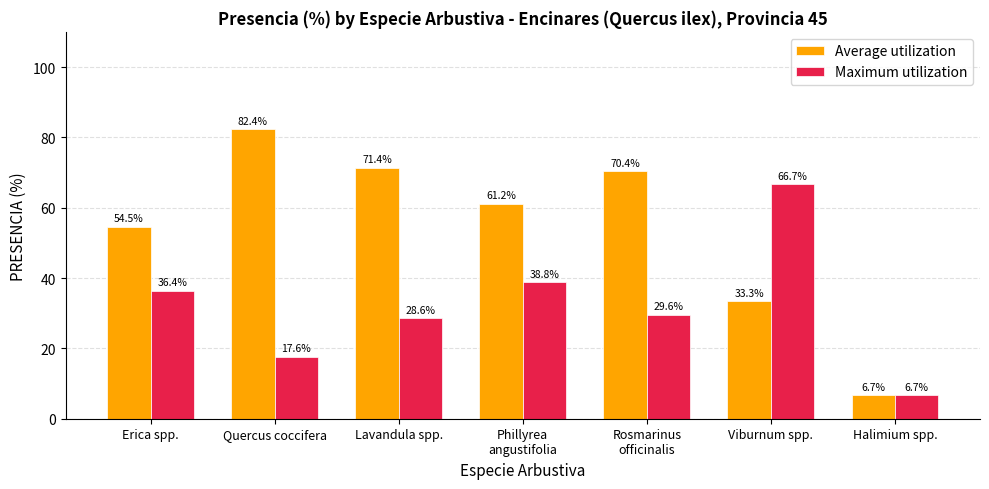

What is the value of the Maximum utilization bar at the 4th from the left?

38.8